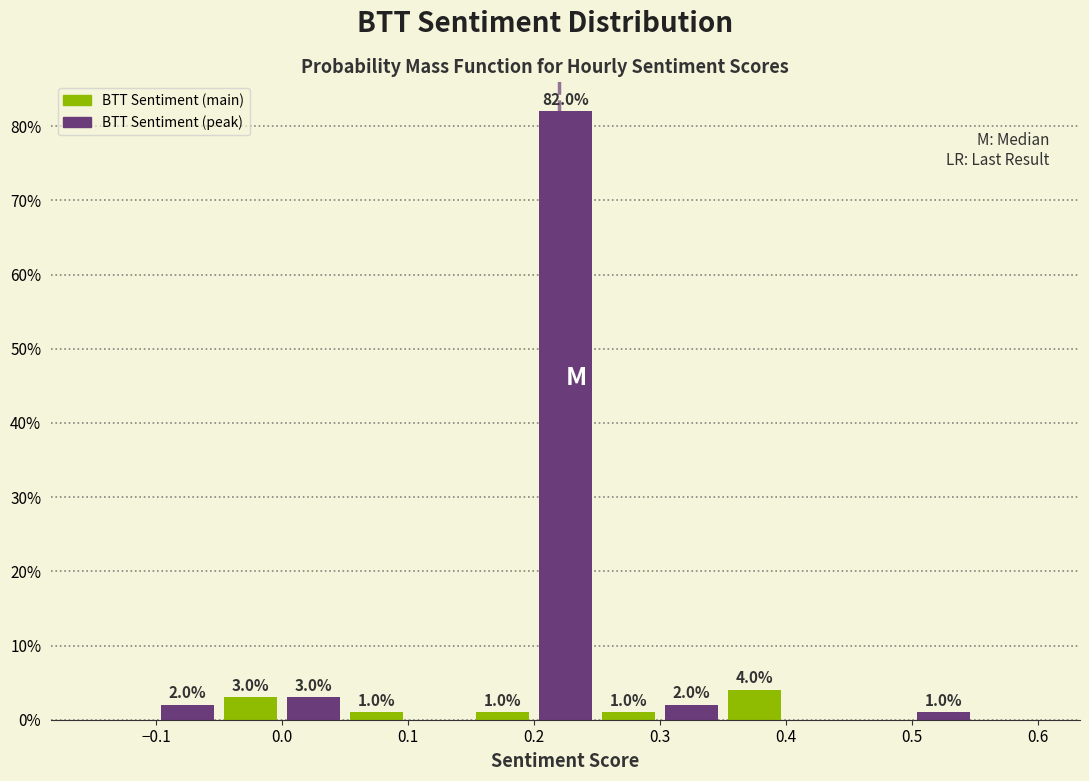

Which range on the x-axis has the tallest bar?

0.20 to 0.25